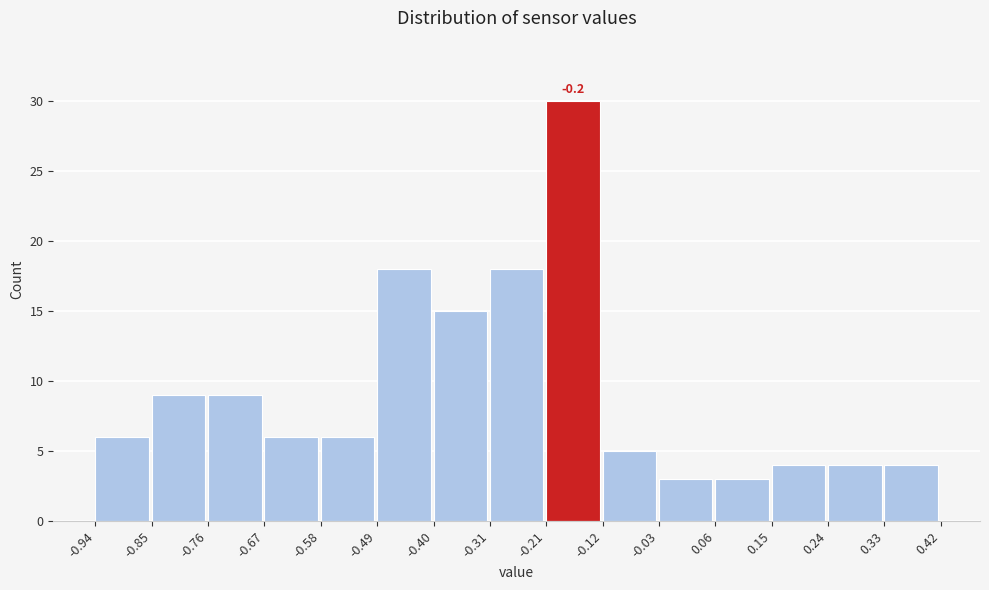

Over which range of the x-axis is the bar tallest?

-0.21 to -0.12